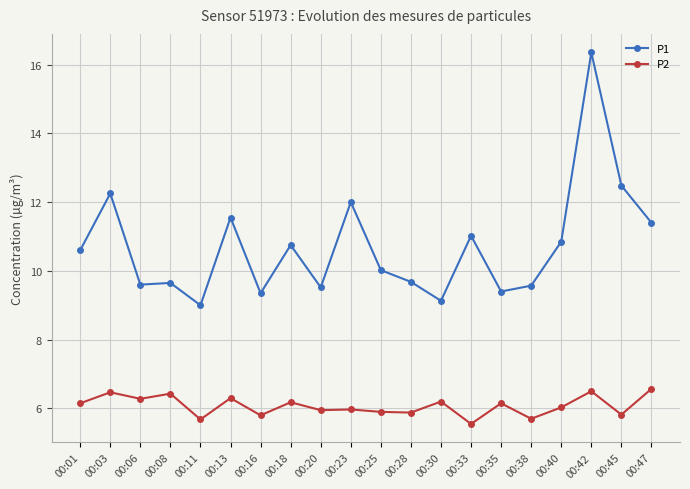

What is the spread (max minus min) of values at 00:03?

5.8